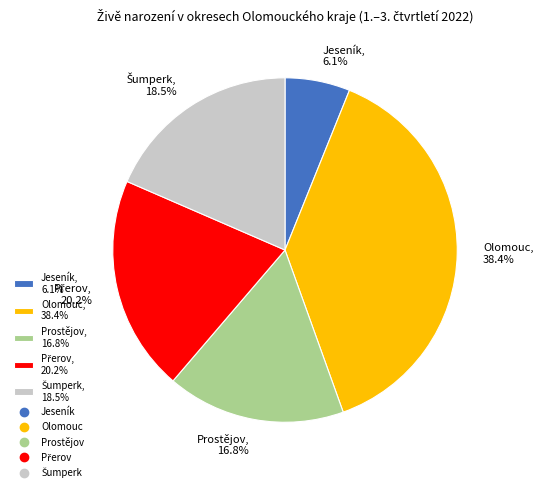

Is it true that Jeseník is 1% of the pie?

False